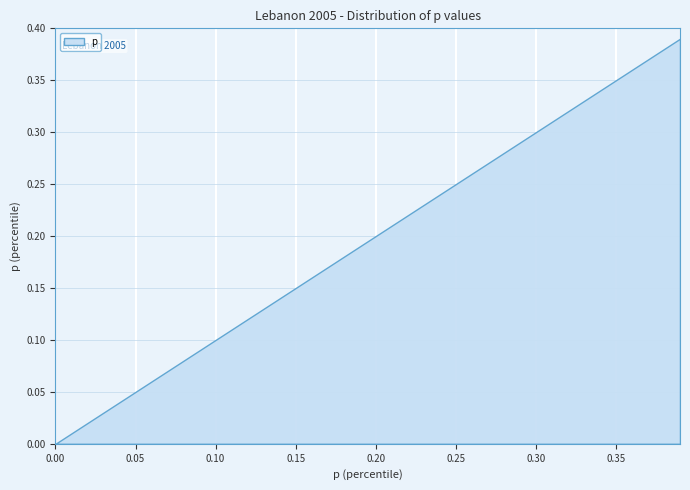

What is the label of the 32nd point from the left?

0.31